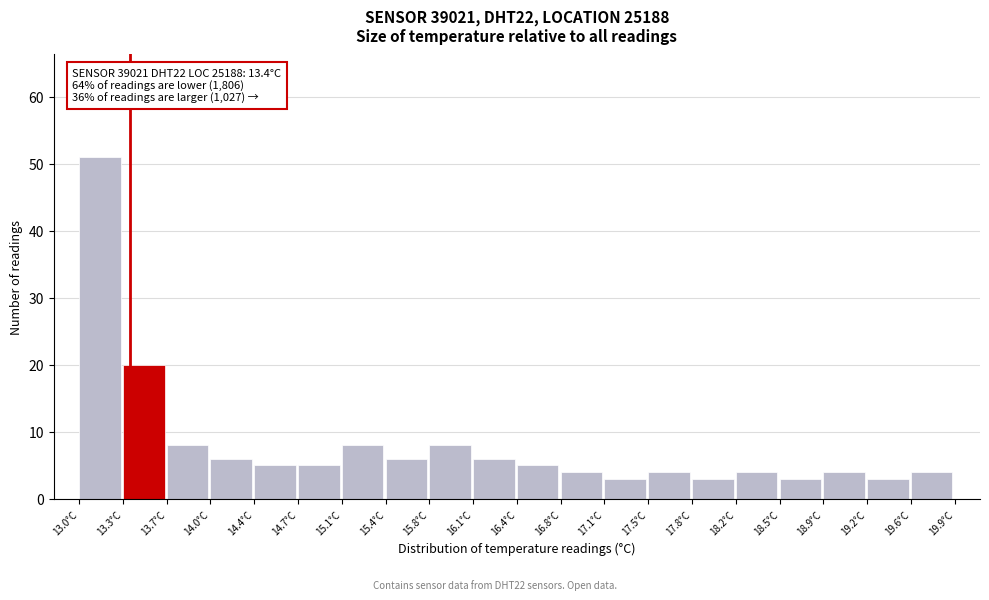

Over which range of the x-axis is the bar tallest?

13.000 to 13.345